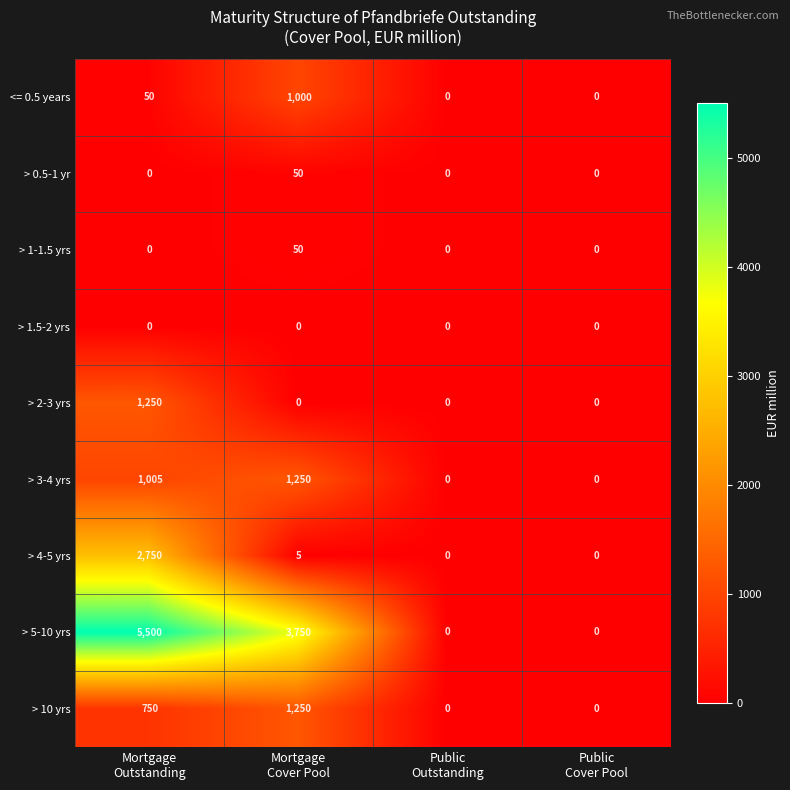

What is the sum of all > 0.5-1 yr values?

50